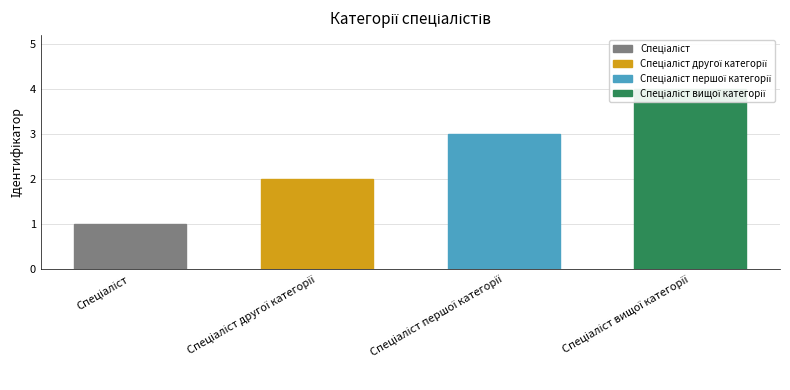

List the labels in order of value, largest first.

Спеціаліст вищої категорії, Спеціаліст першої категорії, Спеціаліст другої категорії, Спеціаліст